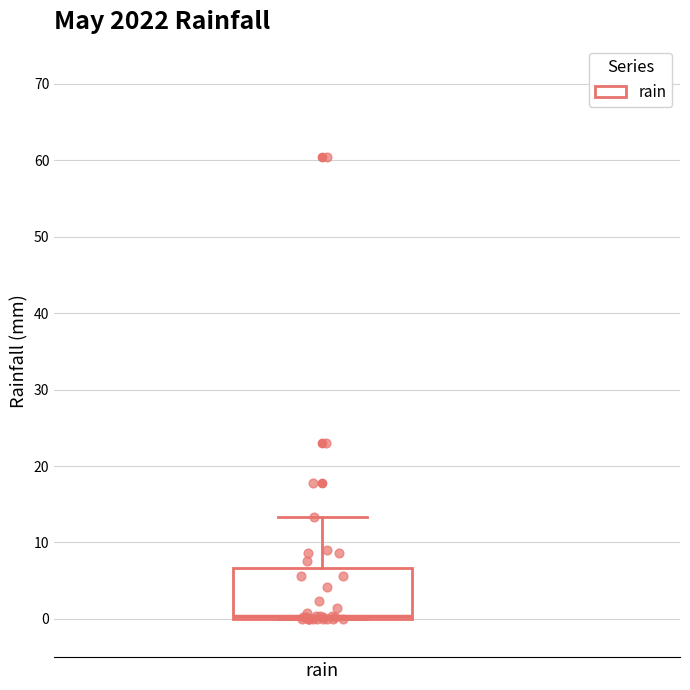

Read this box plot against the y-axis: the position of the median line, the range covered by the box, and the ends of both whiskers. The values are not printed on the chart, so give them approximately, as read against the axis.

median 0 (just above the box's lower edge), box 0 to 7, whiskers 0 to 13